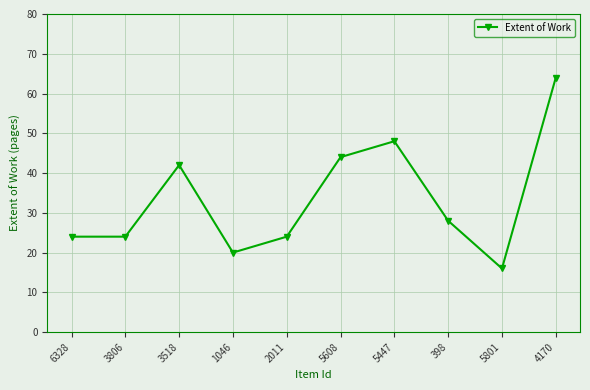

Reading left to right, transcribe all the data shown in this chart.

24	24	42	20	24	44	48	28	16	64